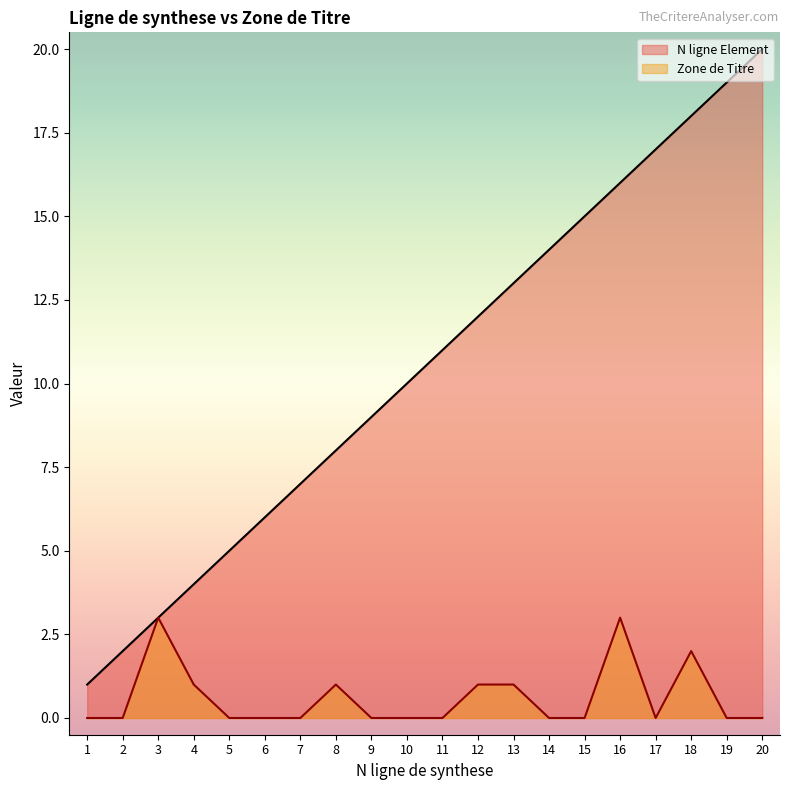

Reading right to left, extract all data points from this chart.

N ligne Element: 20=20	19=19	18=18	17=17	16=16	15=15	14=14	13=13	12=12	11=11	10=10	9=9	8=8	7=7	6=6	5=5	4=4	3=3	2=2	1=1
Zone de Titre: 20=0	19=0	18=2	17=0	16=3	15=0	14=0	13=1	12=1	11=0	10=0	9=0	8=1	7=0	6=0	5=0	4=1	3=3	2=0	1=0